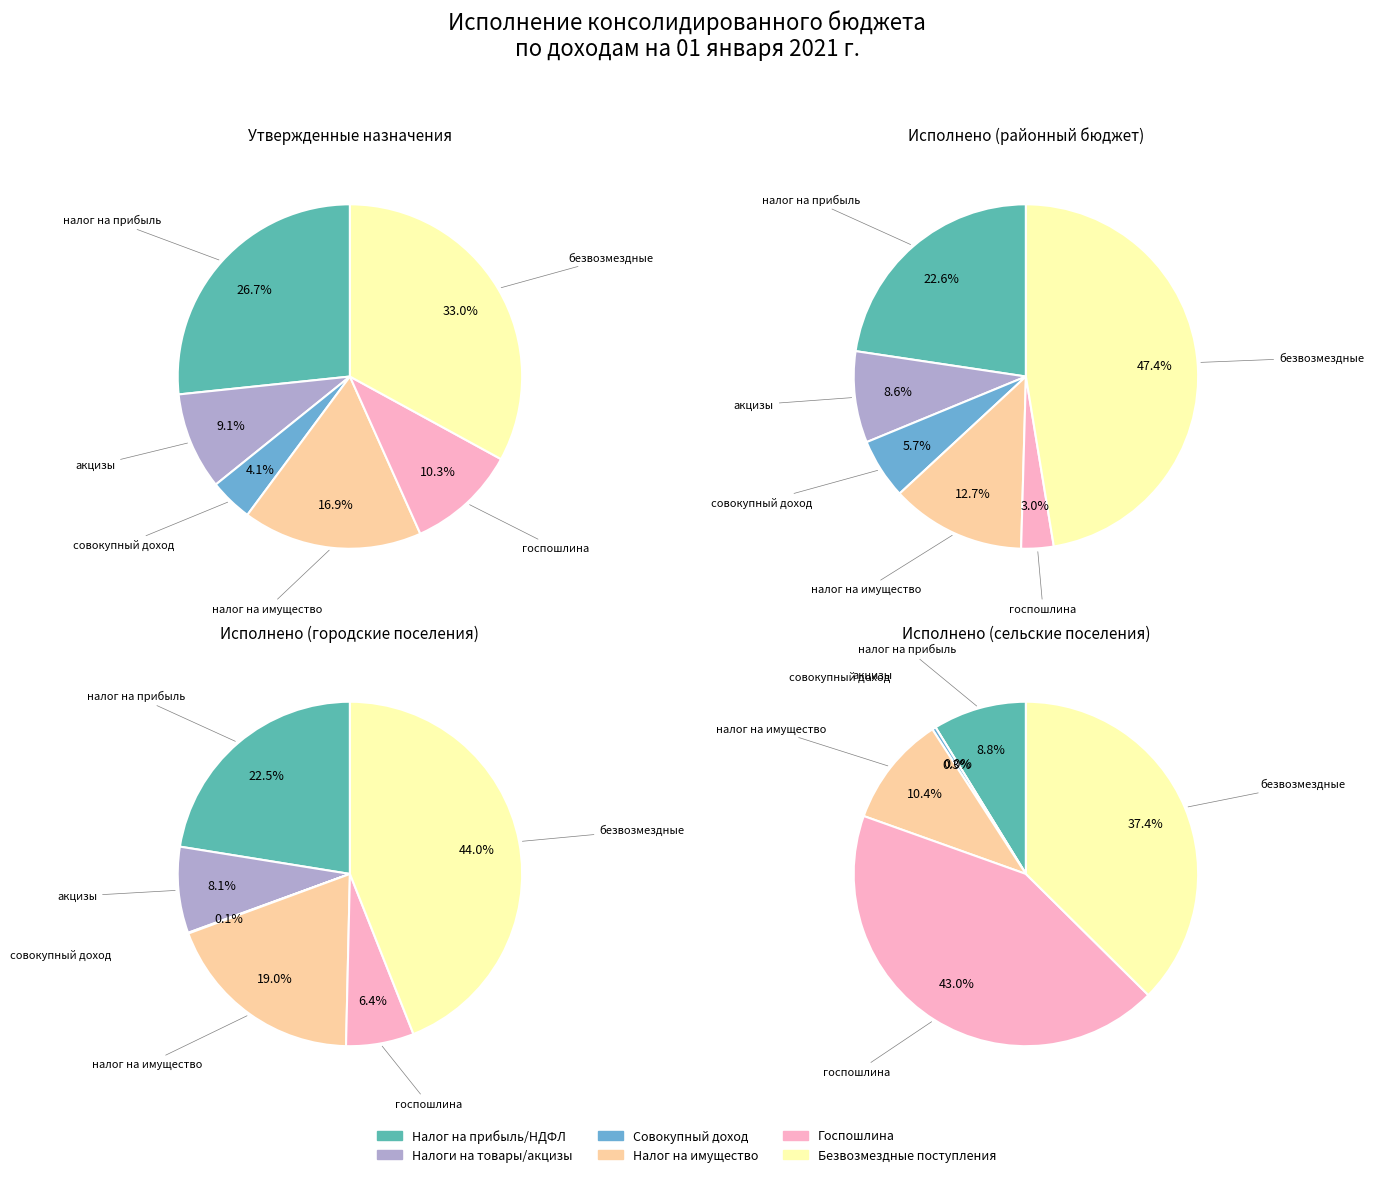

Which has a higher value, ГОСУДАРСТВЕННАЯ ПОШЛИНА or НАЛОГИ НА ПРИБЫЛЬ, ДОХОДЫ?

НАЛОГИ НА ПРИБЫЛЬ, ДОХОДЫ